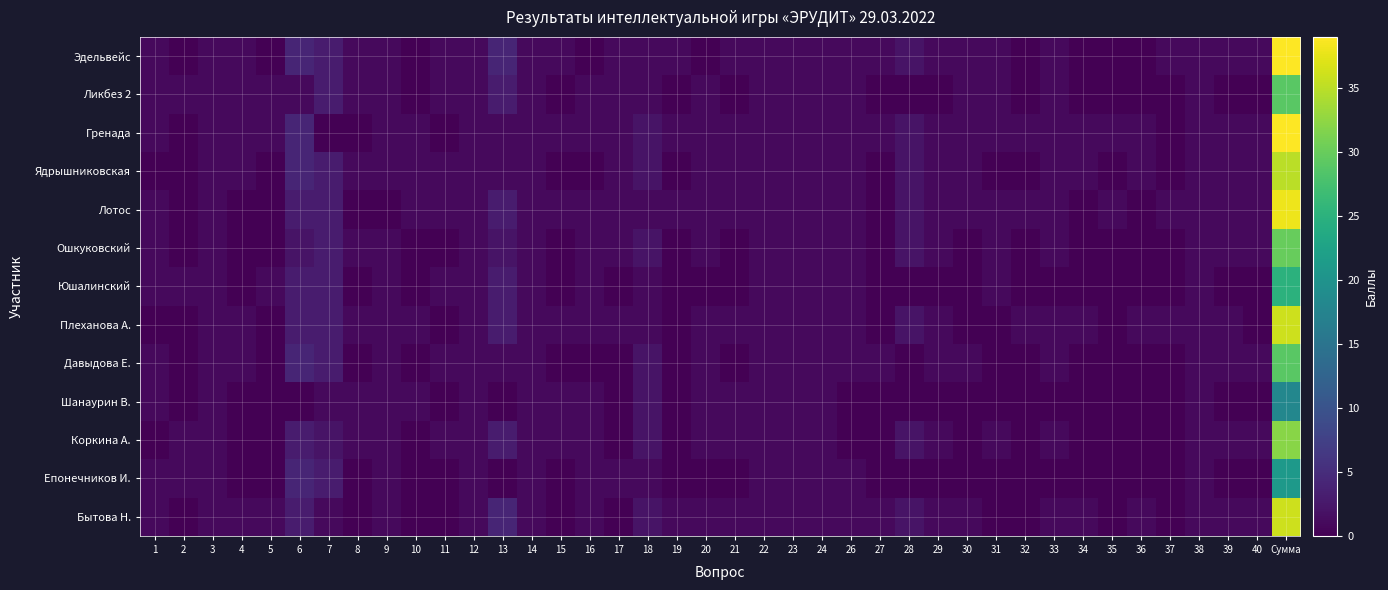

At 33, list the series in order from smallest to largest.

Юшалинский, Шанаурин В., Епонечников И., Эдельвейс, Ликбез 2, Гренада, Ядрышниковская, Лотос, Ошкуковский, Плеханова А., Давыдова Е., Коркина А., Бытова Н.